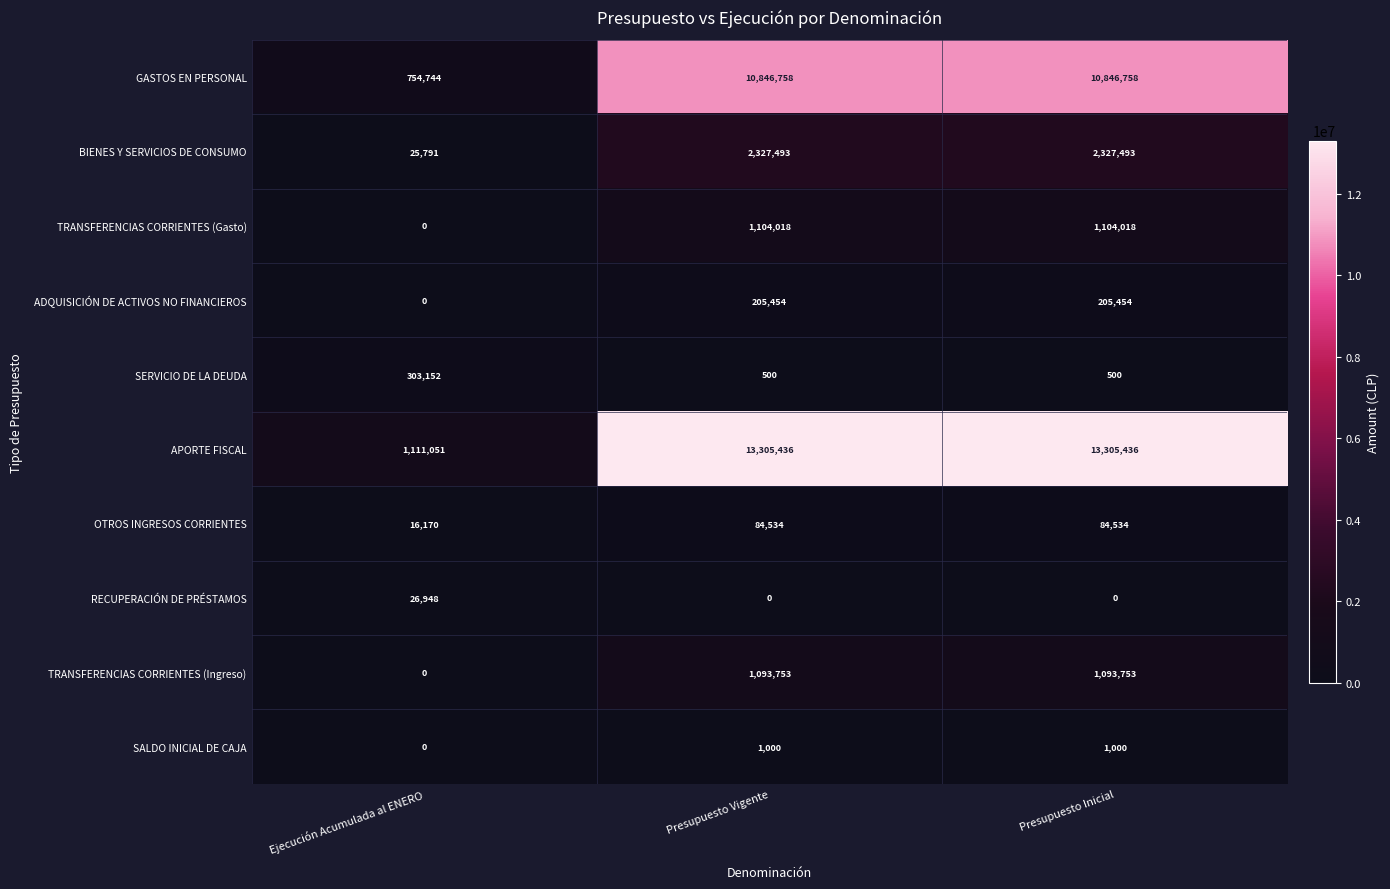

What is the sum of all APORTE FISCAL values?

27721923